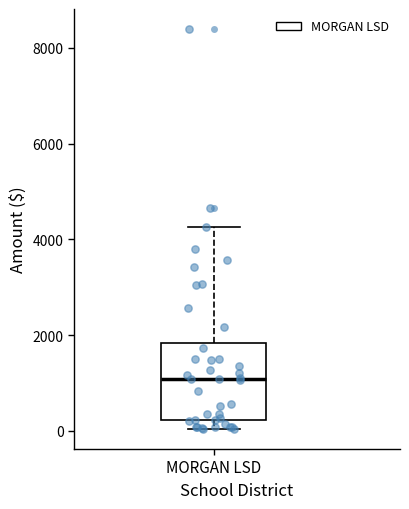

Where does the upper whisker of the box for MORGAN LSD end on the y-axis? The values are not printed on the chart, so give them approximately, as read against the axis.

4200